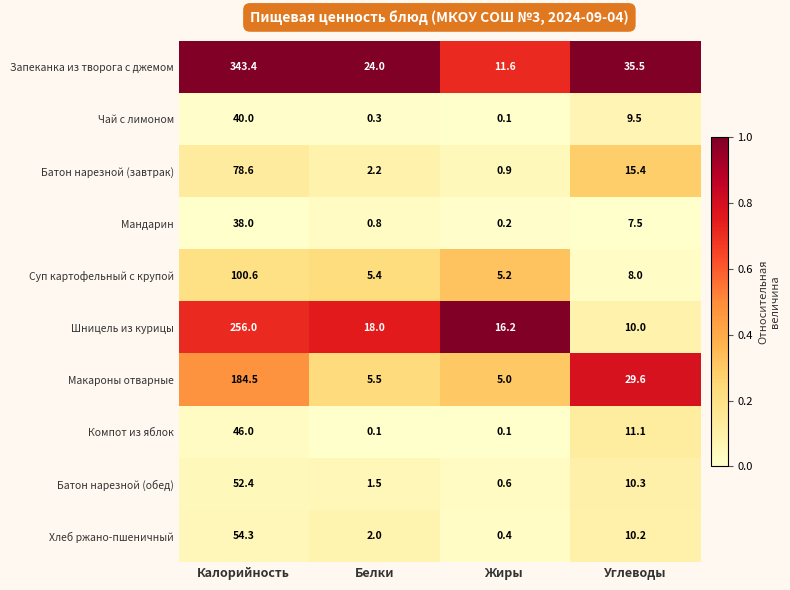

What is the greatest value displayed?

343.4